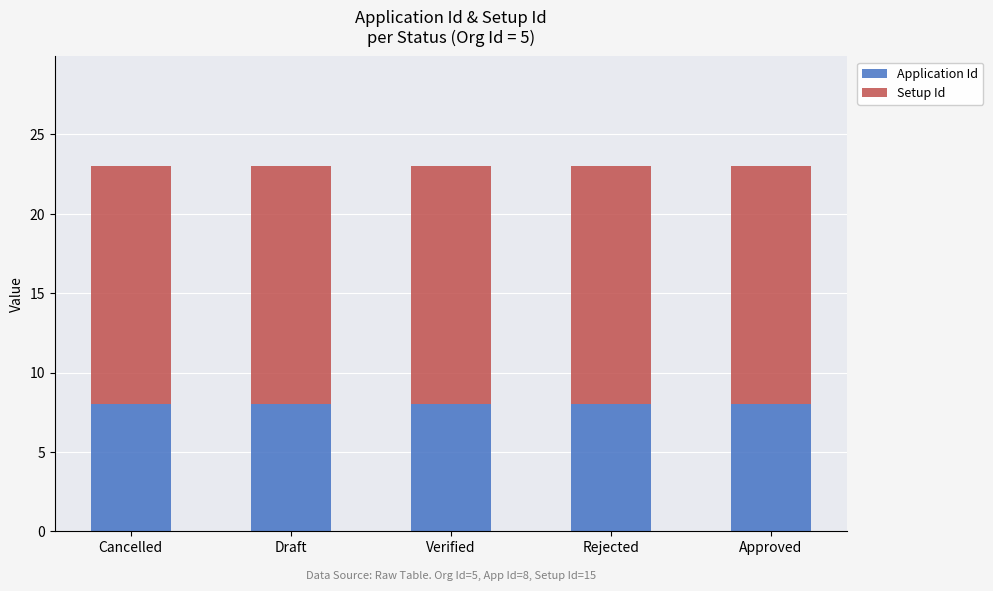

What is the maximum value for Application Id?

8